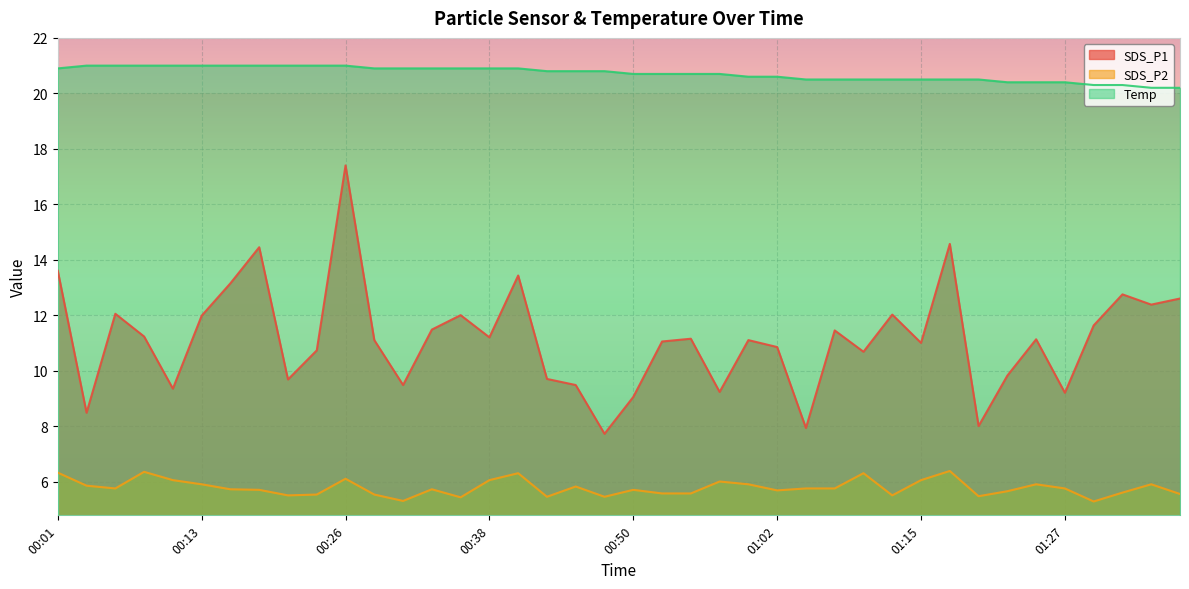

List the series in order of their overall mean, highest first.

Temp, SDS_P1, SDS_P2